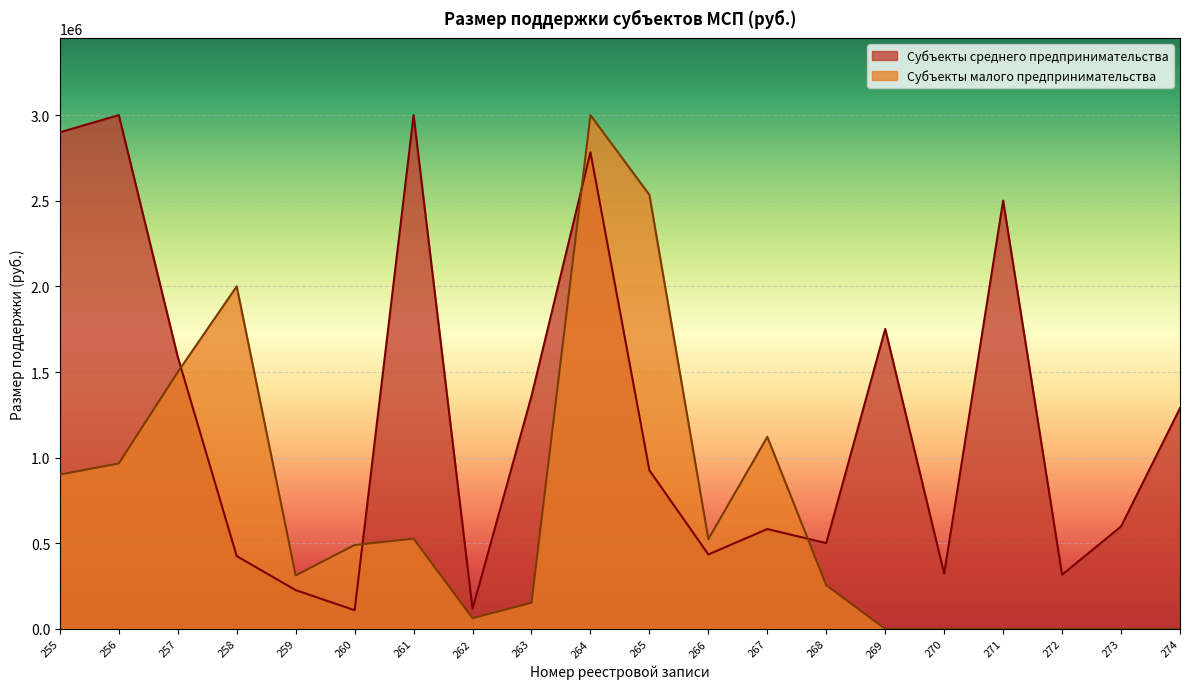

How many interior local valleys does the Субъекты малого предпринимательства series have?

3